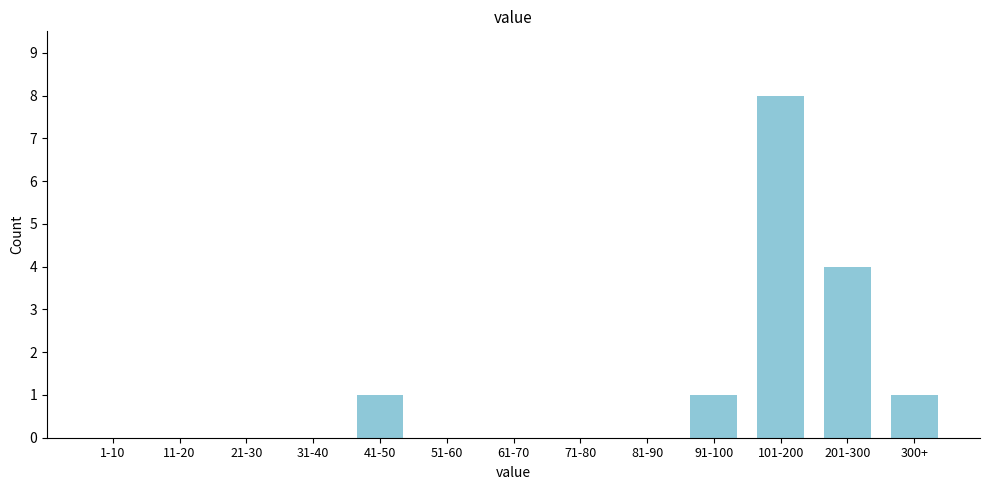

Reading right to left, what are all the values shown in this chart?

300+=1	201-300=4	101-200=8	91-100=1	81-90=0	71-80=0	61-70=0	51-60=0	41-50=1	31-40=0	21-30=0	11-20=0	1-10=0